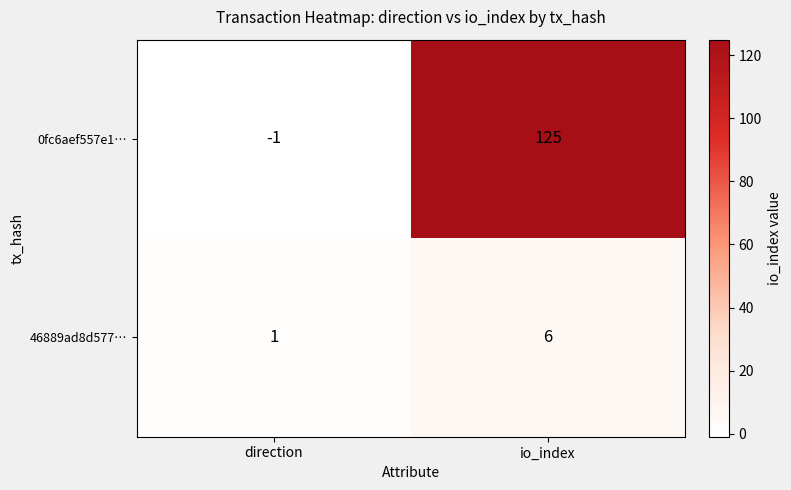

Which label corresponds to the smallest value in the chart?

direction